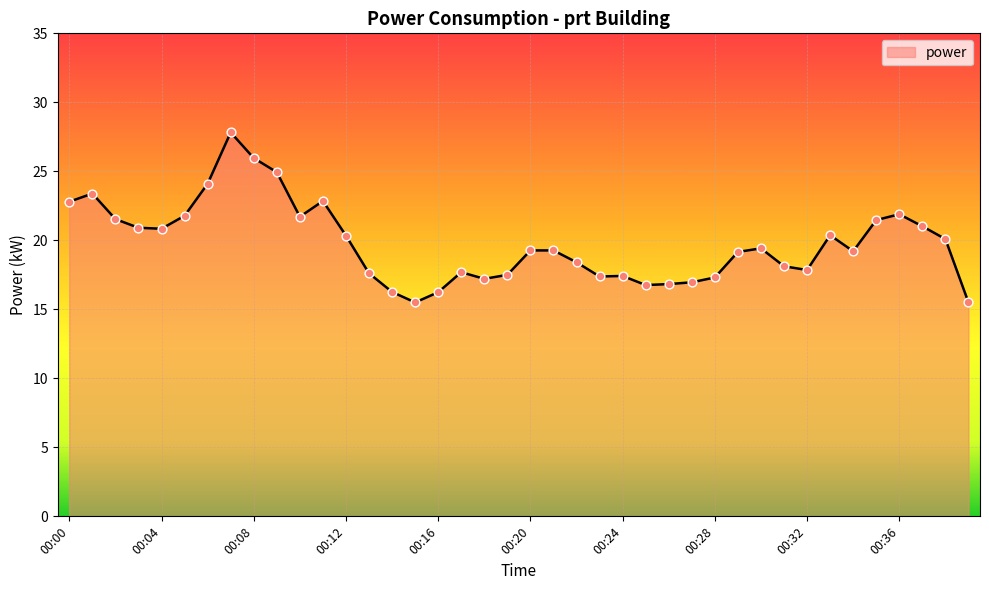

What is the greatest value displayed?

27.8